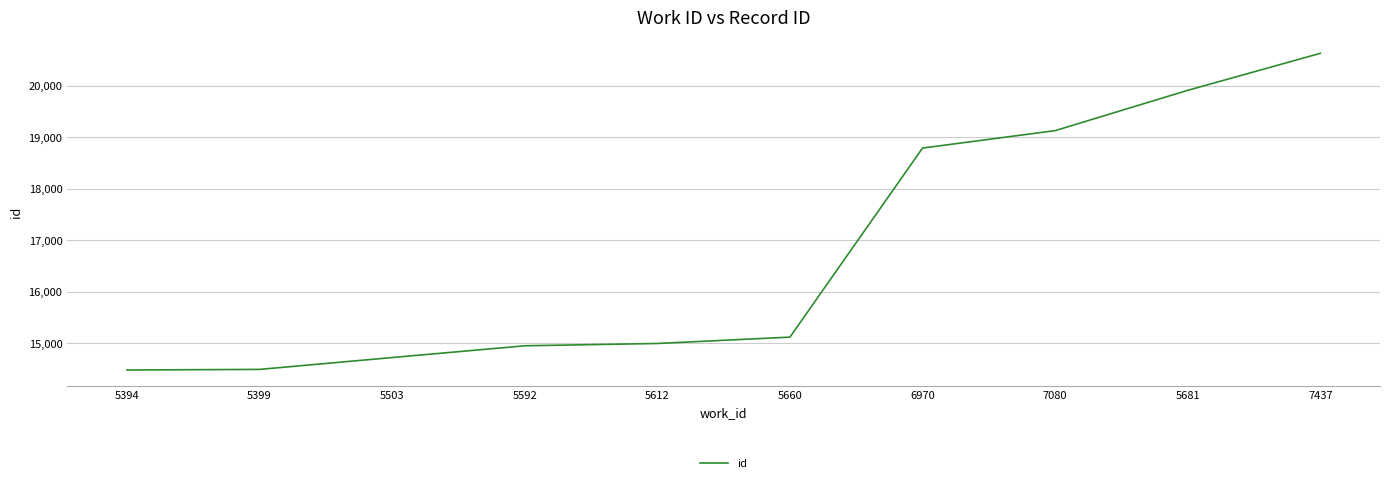

At which label is the value closest to 17556?

6970